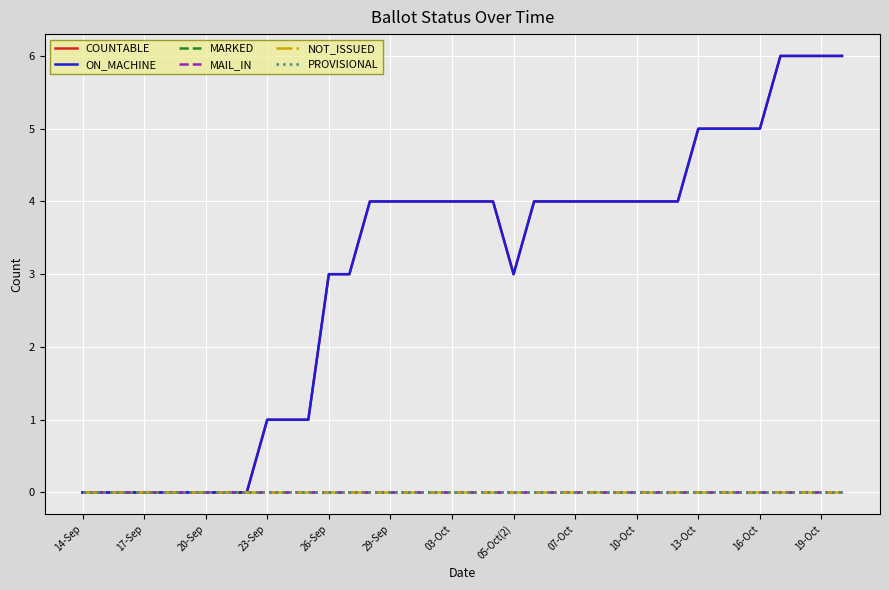

Is this an area chart (filled region under the line)?

No